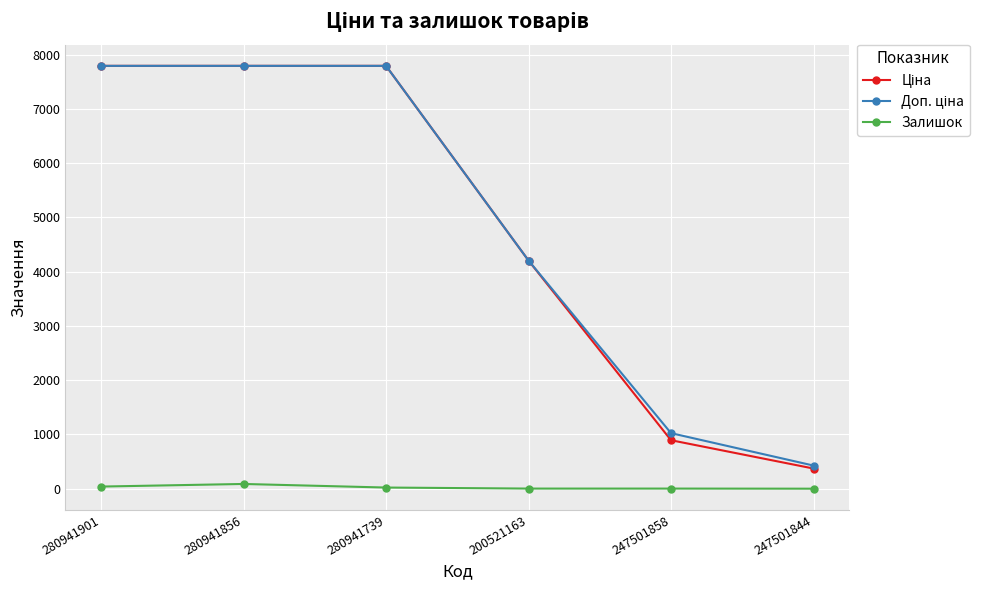

Is it true that Залишок equals 2.0 at 247501858?

True